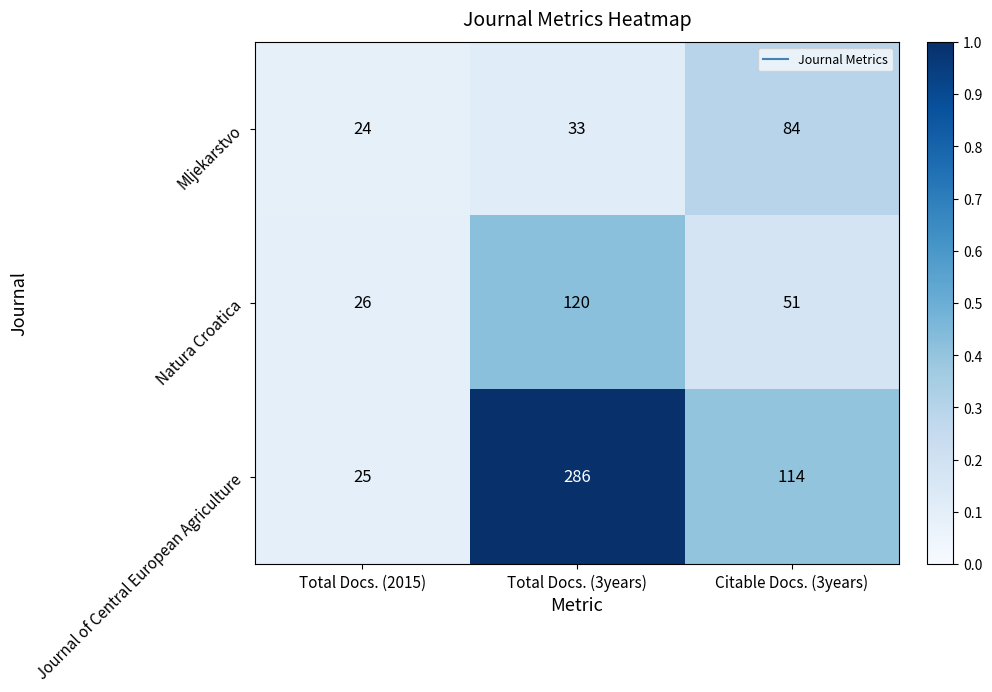

Which series has the widest spread of values?

Journal of Central European Agriculture